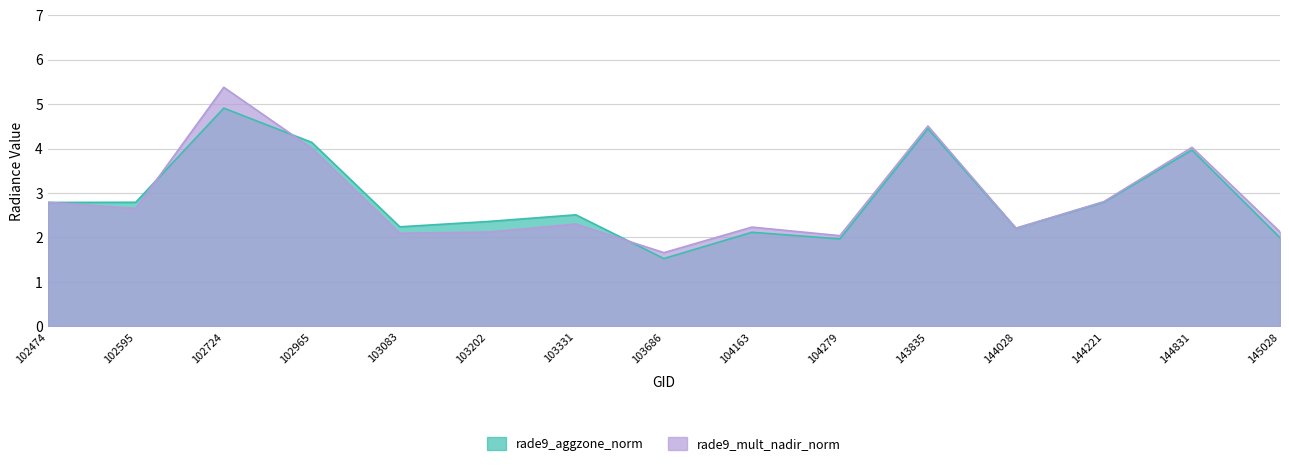

The value of rade9_mult_nadir_norm at 103202 is 3.7. True or false?

False